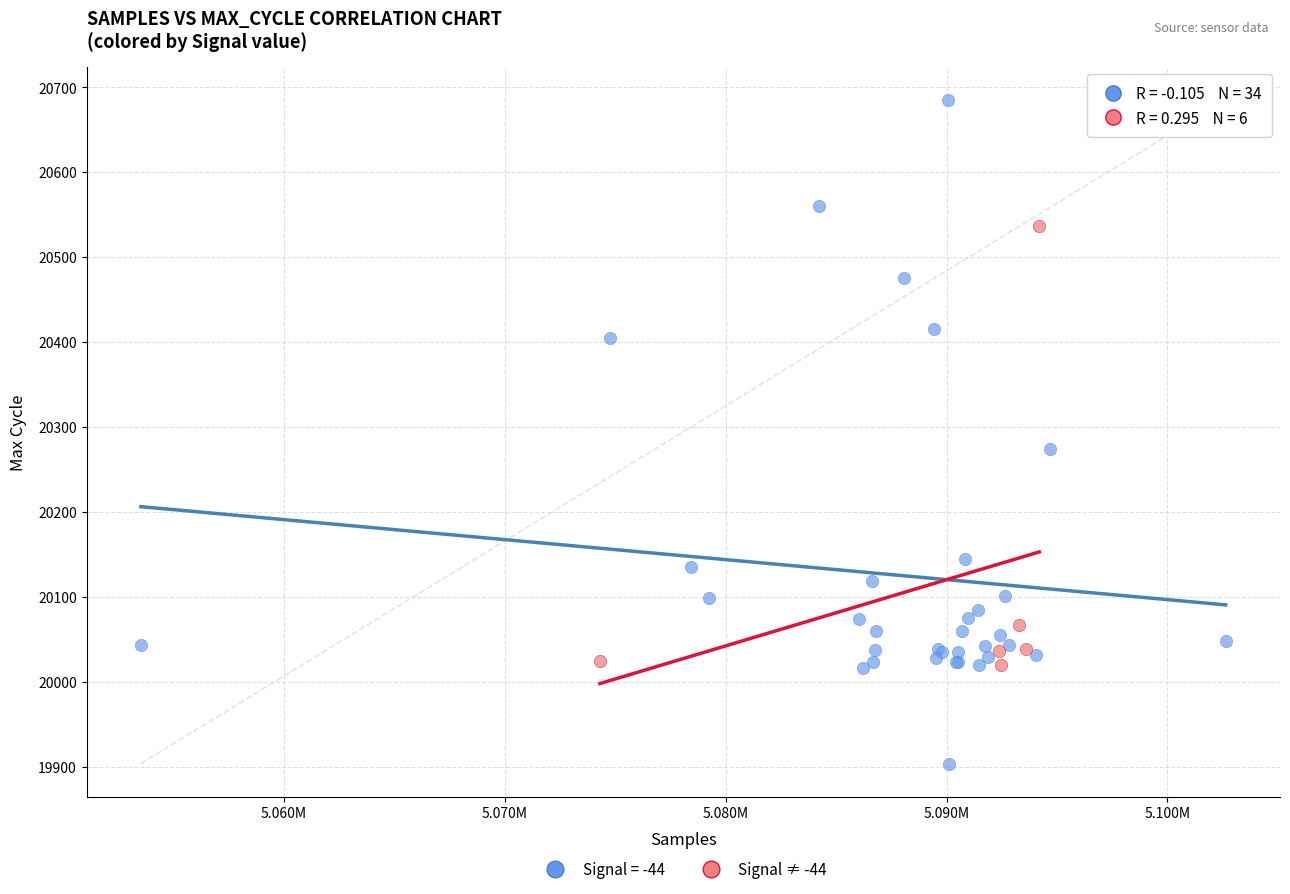

Which series contains the lowest Y value?

Signal = -44